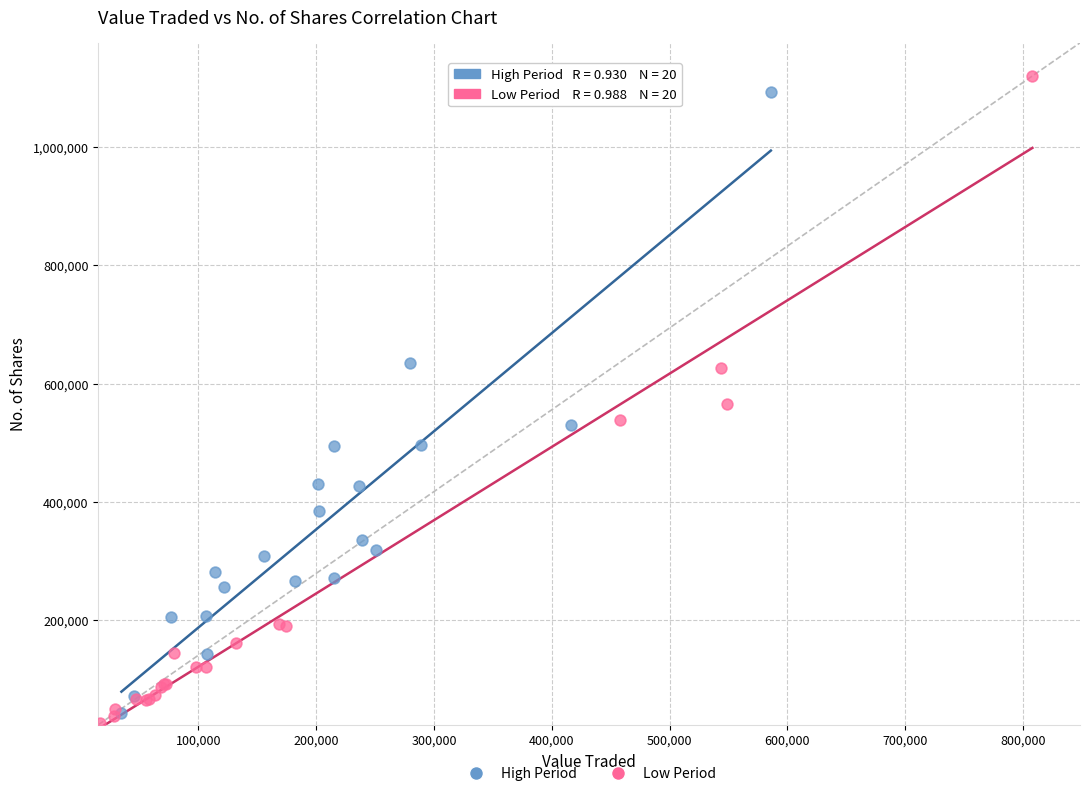

Which series has the largest Y range (max minus min)?

Low Period